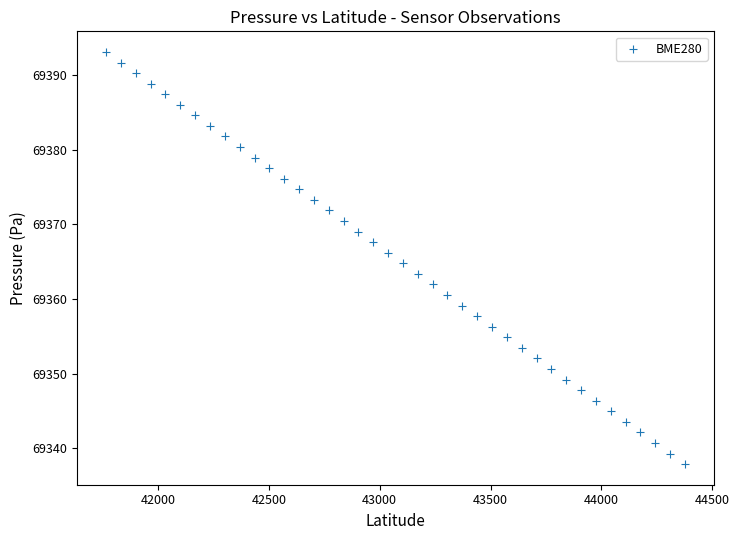

What is the range of X values (max minus min)?

2610.5